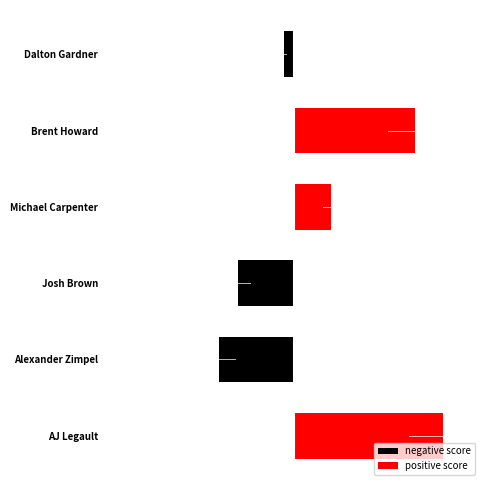

Reading right to left, what are all the values shown in this chart?

negative score: 5=-1	4=0	3=0	2=-6	1=-8	0=0
positive score: 5=0	4=13	3=4	2=0	1=0	0=16